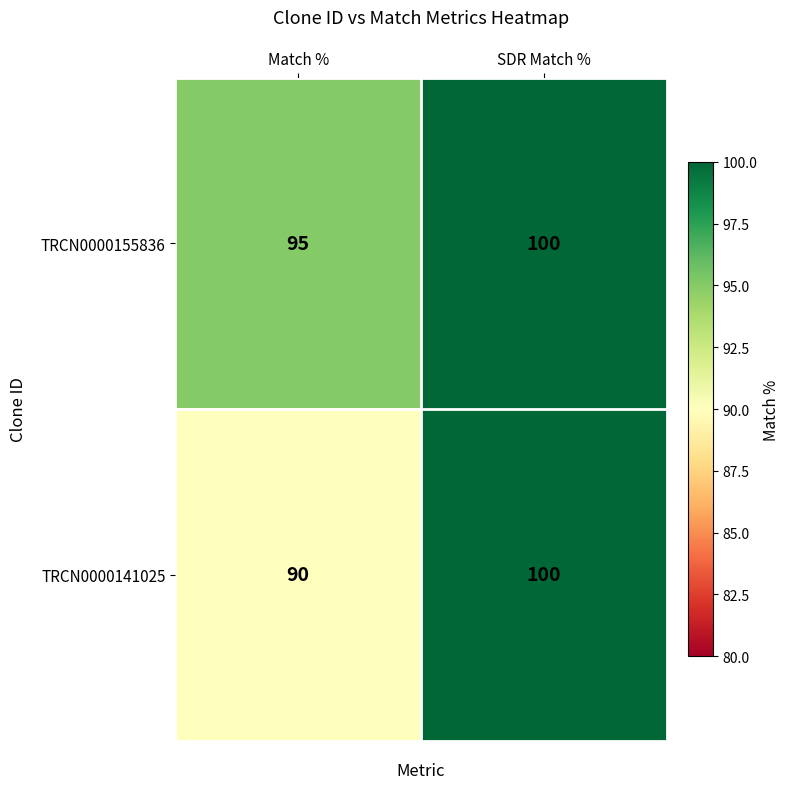

Which series has the largest total across all categories?

TRCN0000155836